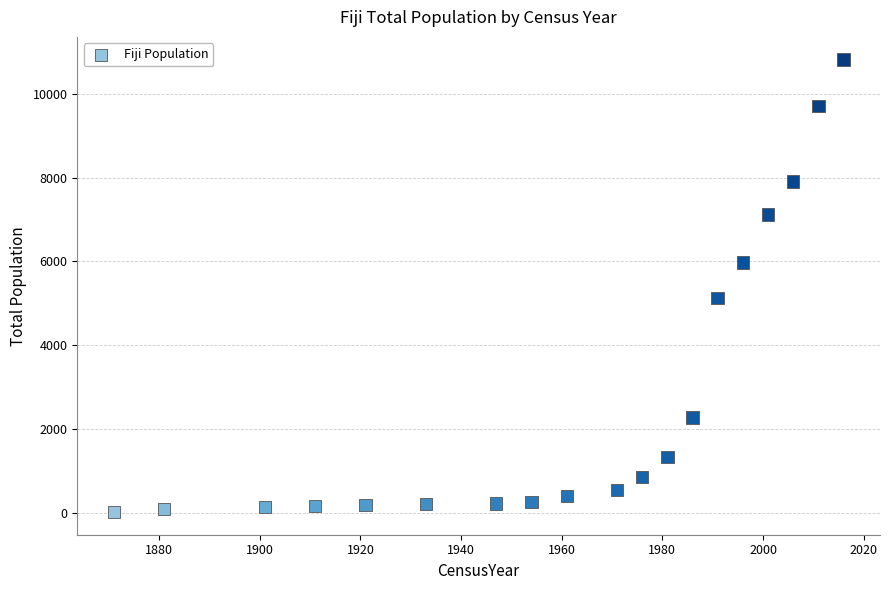

What is the range of Y values (max minus min)?

10799